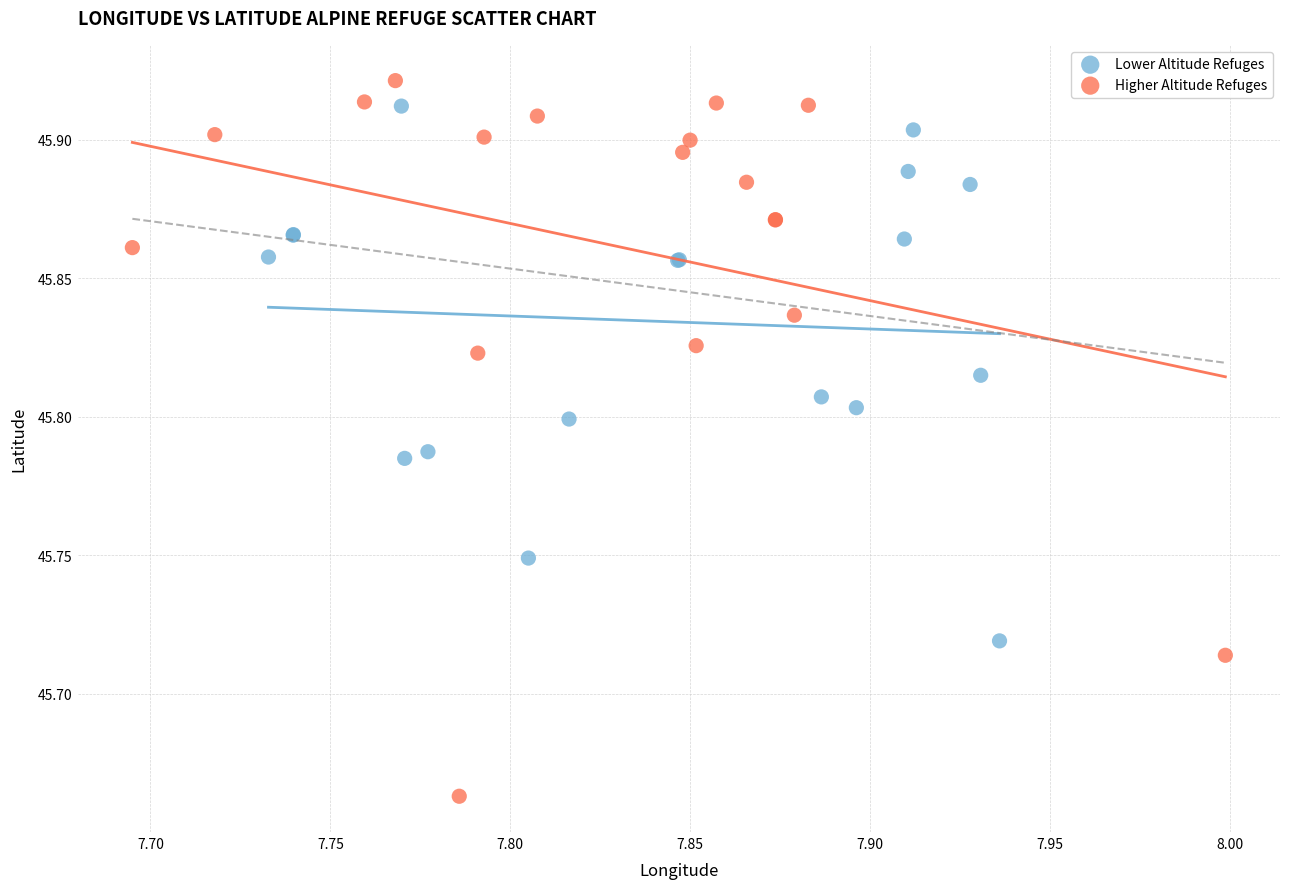

Which series reaches the minimum Y coordinate?

Higher Altitude Refuges